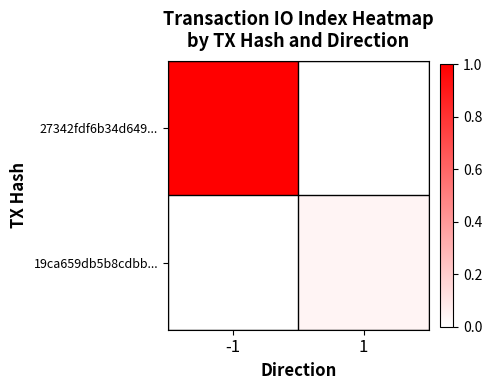

Reading right to left, transcribe all the data shown in this chart.

27342fdf6b34d649...: 1=0.0	-1=1.0
19ca659db5b8cdbb...: 1=0.0	-1=0.0